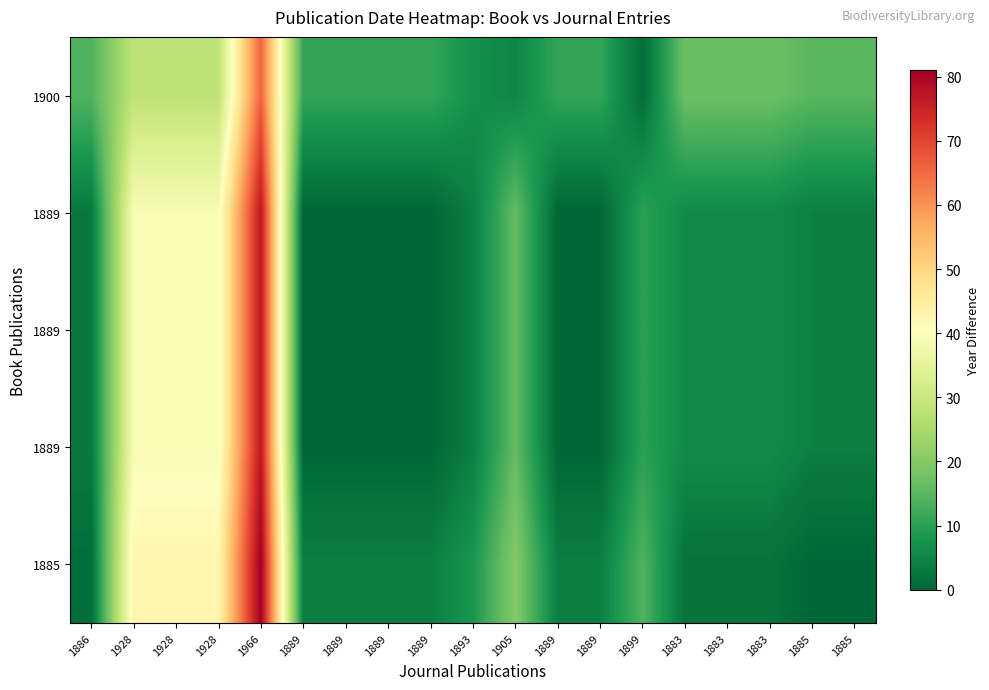

Which category has the highest value across all series?

1966